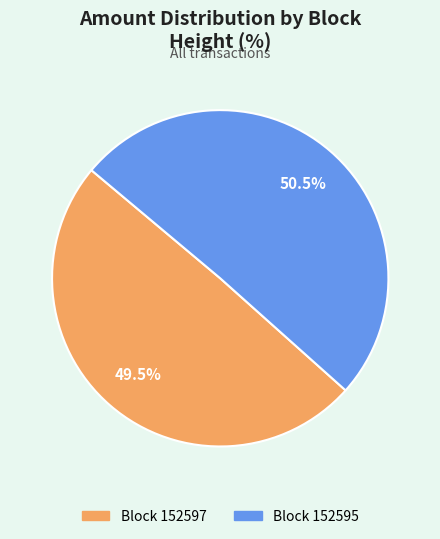

Is there any slice that represents more than half of the pie?

Yes